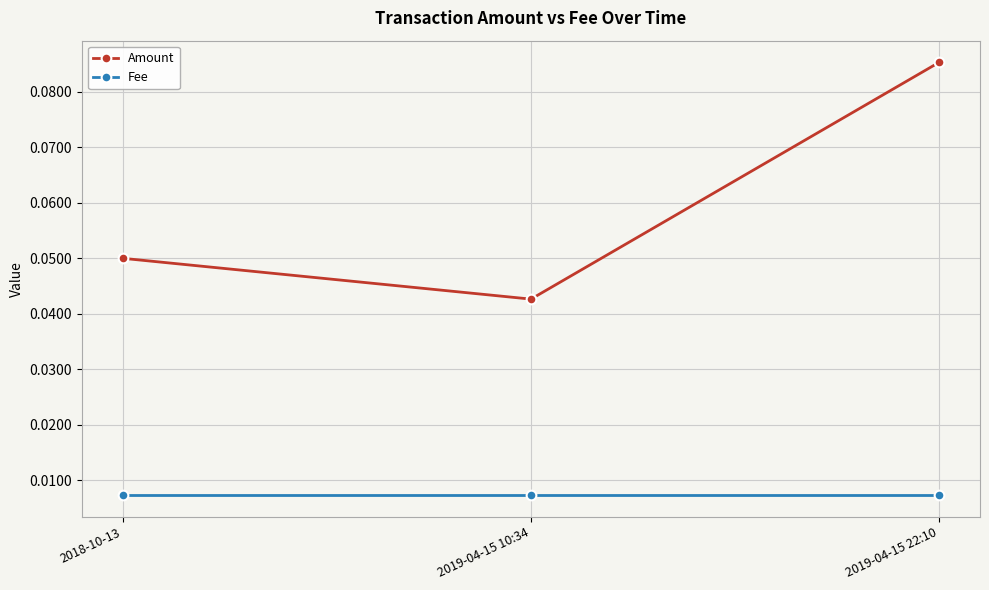

List the series in order of their peak value, highest first.

Amount, Fee